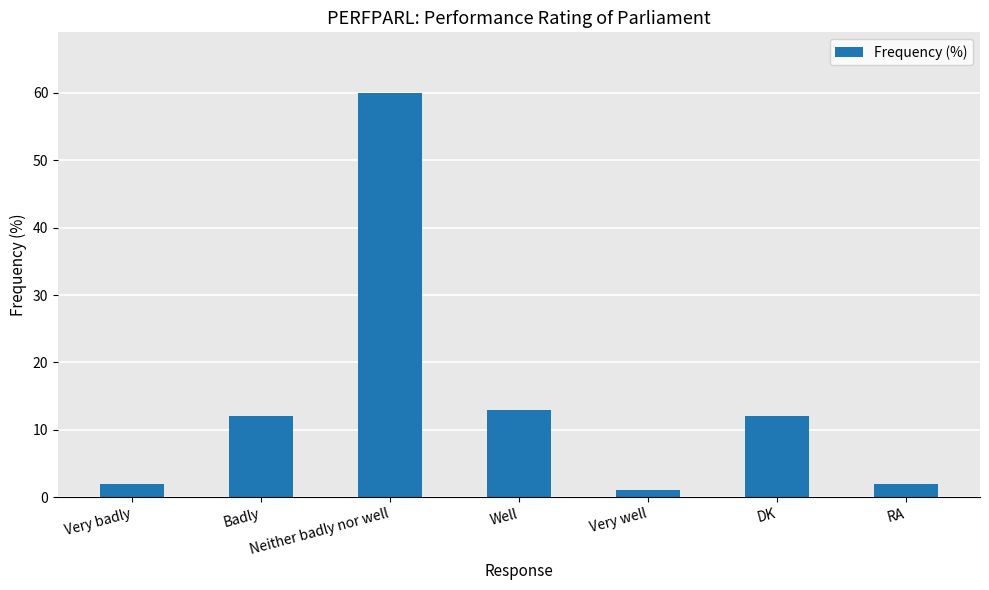

What is the change in value from Well to RA?

-11